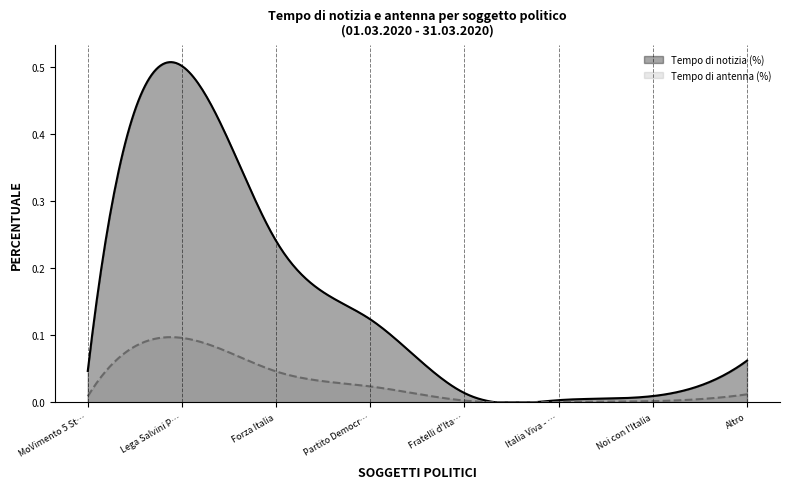

True or false: Tempo di notizia (%) has more than 1 points higher than both neighbors.

False